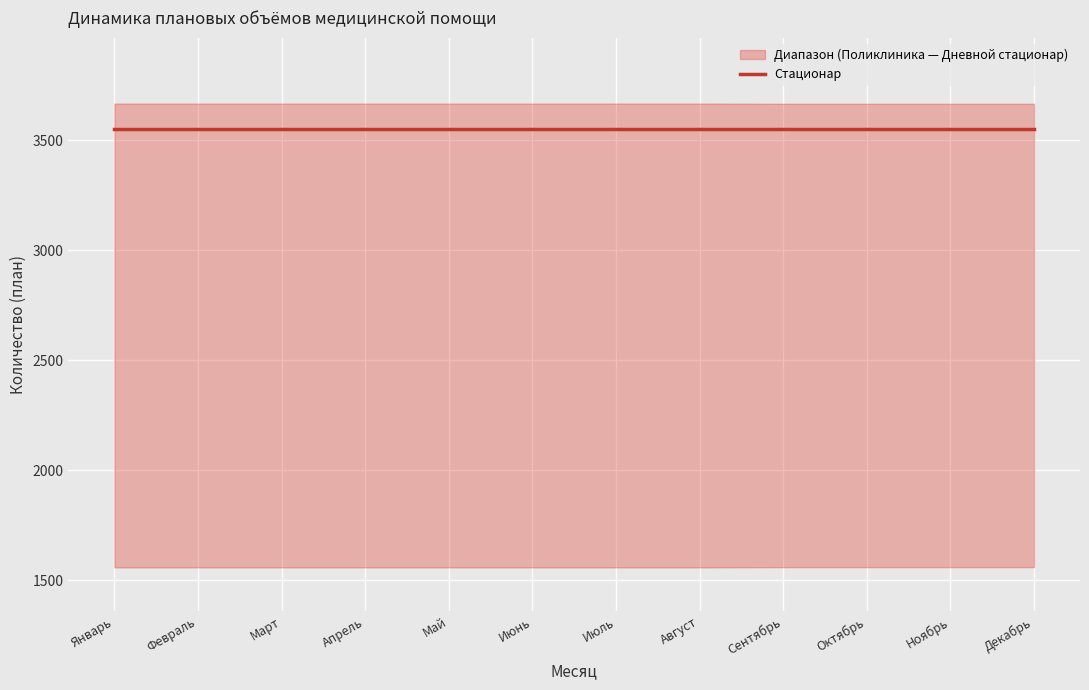

True or false: Дневной стационар and Стационар cross at least once.

False